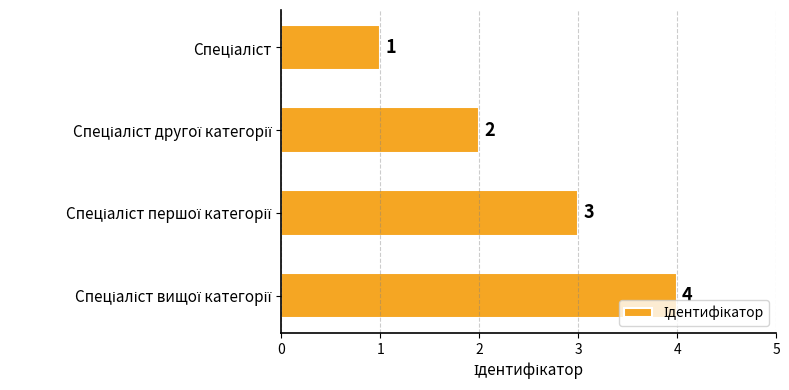

Count the values in the range 2 to 4.

3